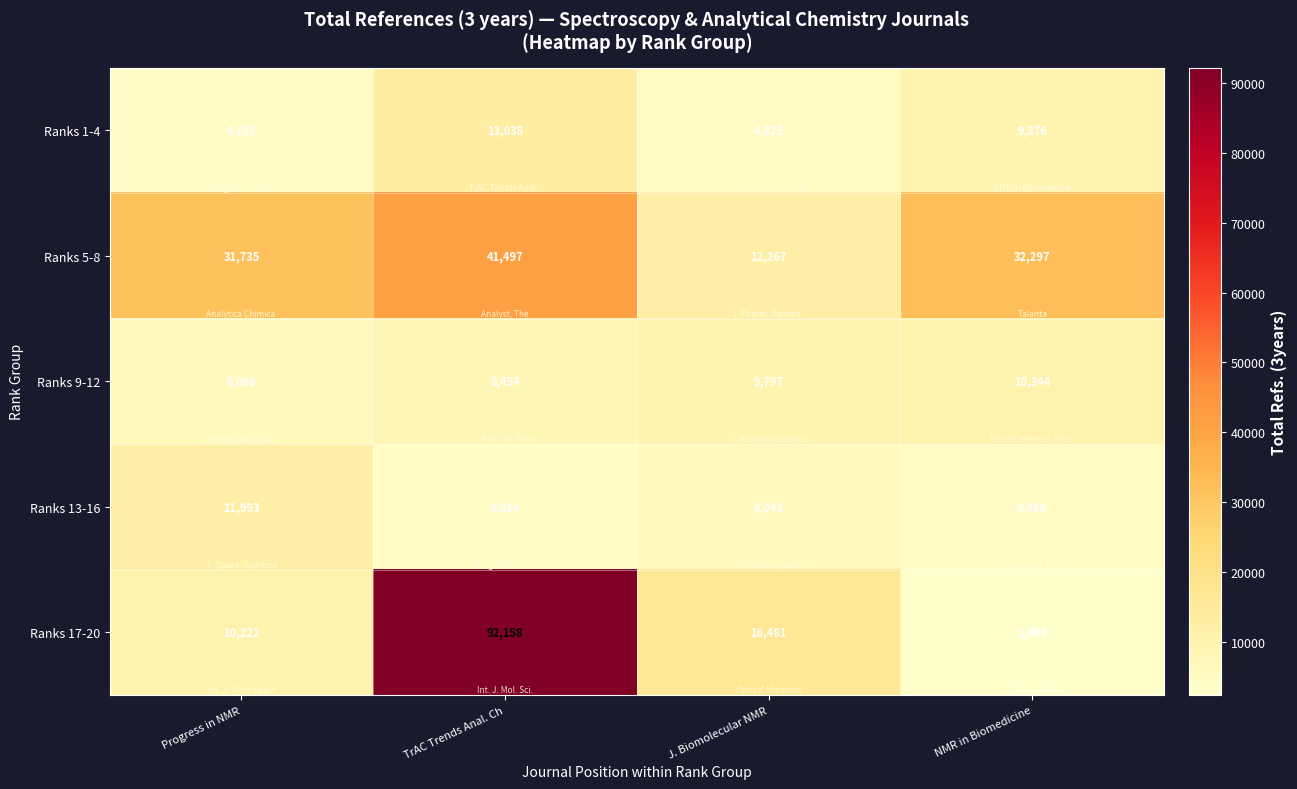

What is the spread (max minus min) of values at NMR in Biomedicine?

29839